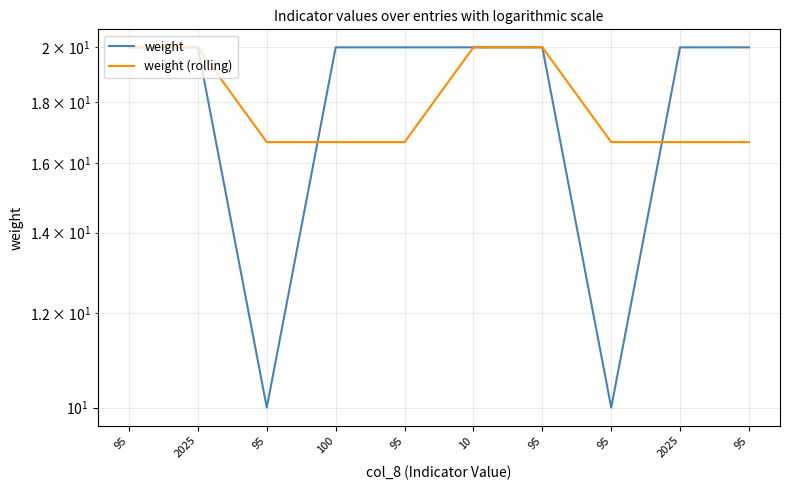

Reading right to left, transcribe all the data shown in this chart.

weight: 20.0	20.0	10.0	20.0	20.0	20.0	20.0	10.0	20.0	20.0
weight (rolling): 16.7	16.7	16.7	20.0	20.0	16.7	16.7	16.7	20.0	20.0